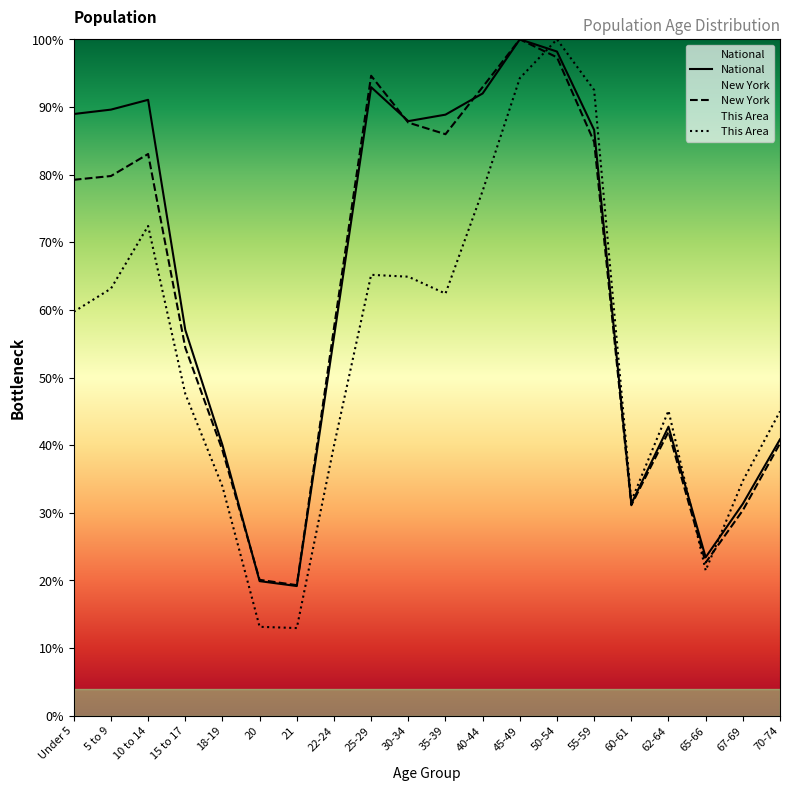

Reading left to right, extract all data points from this chart.

This Area: Under 5=59.7	5 to 9=63.1	10 to 14=72.4	15 to 17=47.6	18-19=33.9	20=13.1	21=13.0	22-24=39.9	25-29=65.2	30-34=64.9	35-39=62.4	40-44=77.6	45-49=94.3	50-54=100.0	55-59=92.5	60-61=31.8	62-64=45.1	65-66=21.5	67-69=34.7	70-74=45.0
New York: Under 5=79.2	5 to 9=79.8	10 to 14=83.0	15 to 17=54.4	18-19=39.3	20=20.1	21=19.3	22-24=57.3	25-29=94.6	30-34=87.7	35-39=86.0	40-44=92.9	45-49=100.0	50-54=97.3	55-59=84.8	60-61=31.1	62-64=42.0	65-66=22.6	67-69=30.4	70-74=40.3
National: Under 5=89.0	5 to 9=89.6	10 to 14=91.1	15 to 17=57.0	18-19=40.0	20=19.9	21=19.2	22-24=56.0	25-29=92.9	30-34=87.9	35-39=88.9	40-44=92.0	45-49=100.0	50-54=98.2	55-59=86.6	60-61=31.3	62-64=42.7	65-66=23.4	67-69=31.3	70-74=40.9